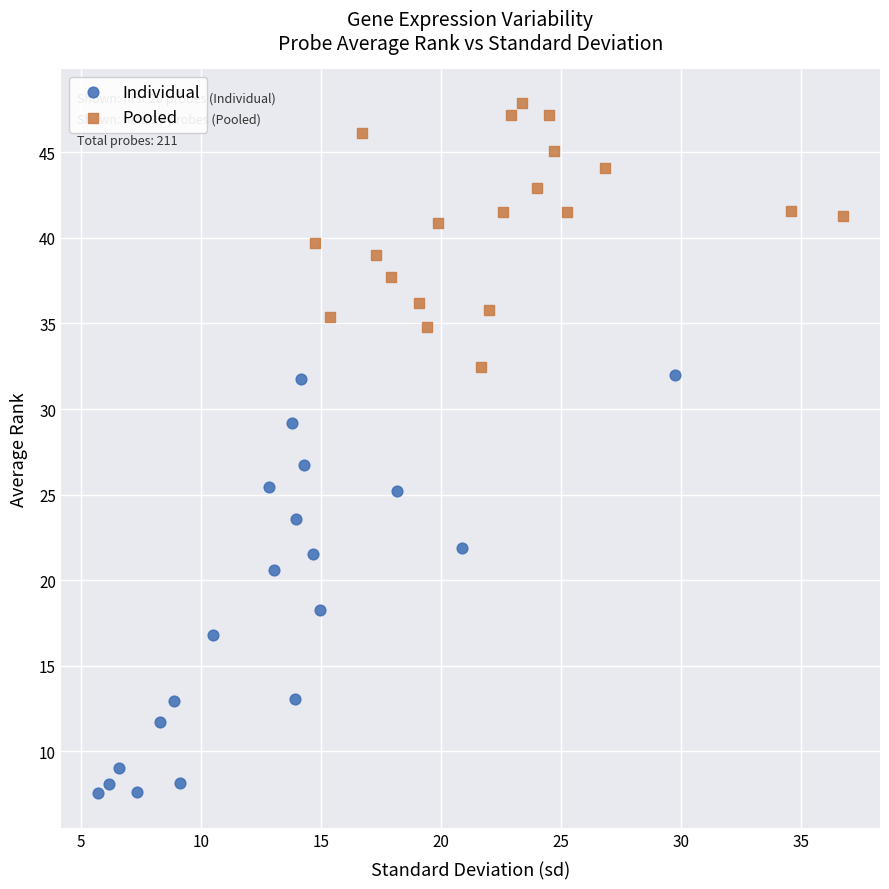

Which series reaches the maximum Y coordinate?

Pooled